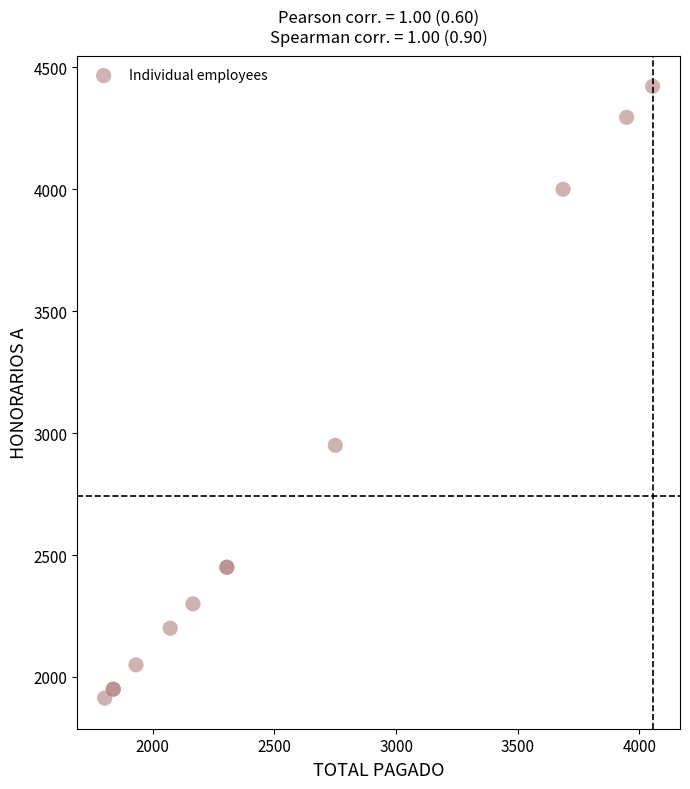

What Y value in the scatter plot is closest to 3167?

2950.1